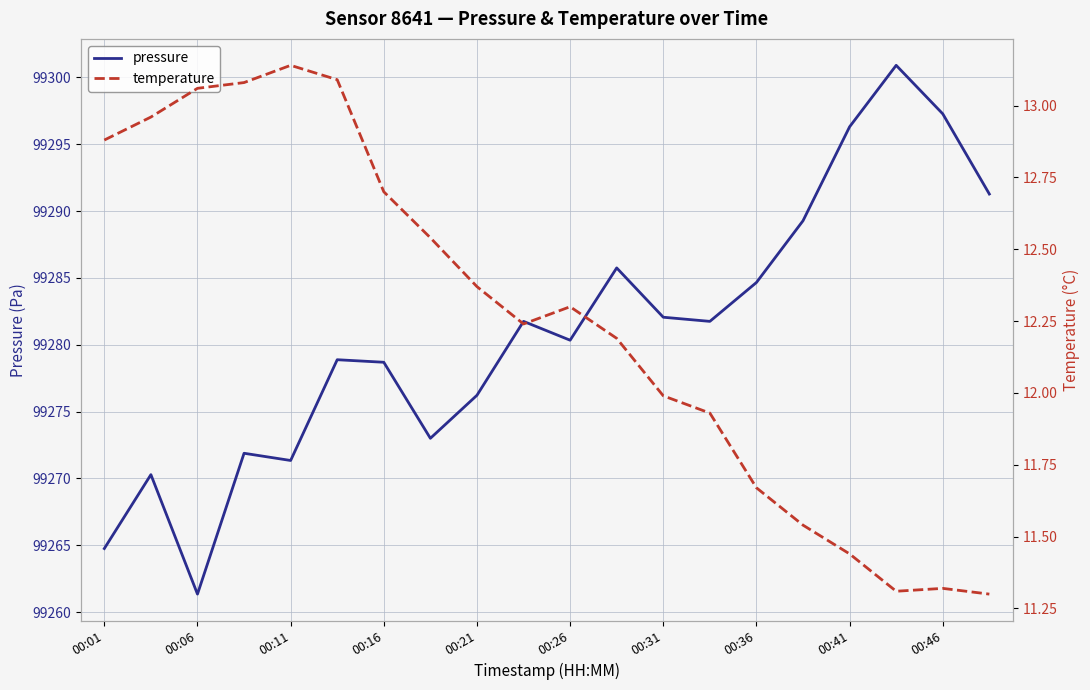

Which category has the lowest value in the pressure series?

00:06